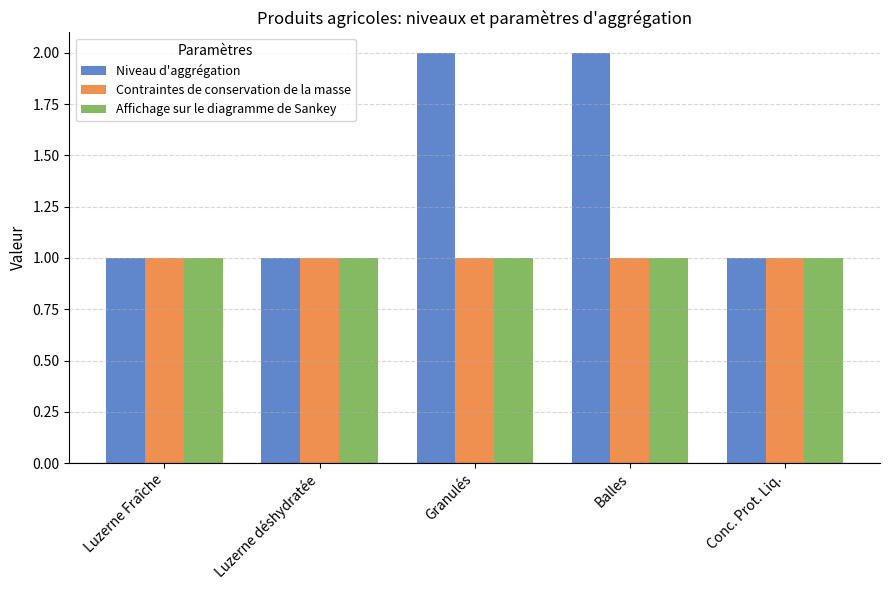

Does the chart contain stacked bars?

No